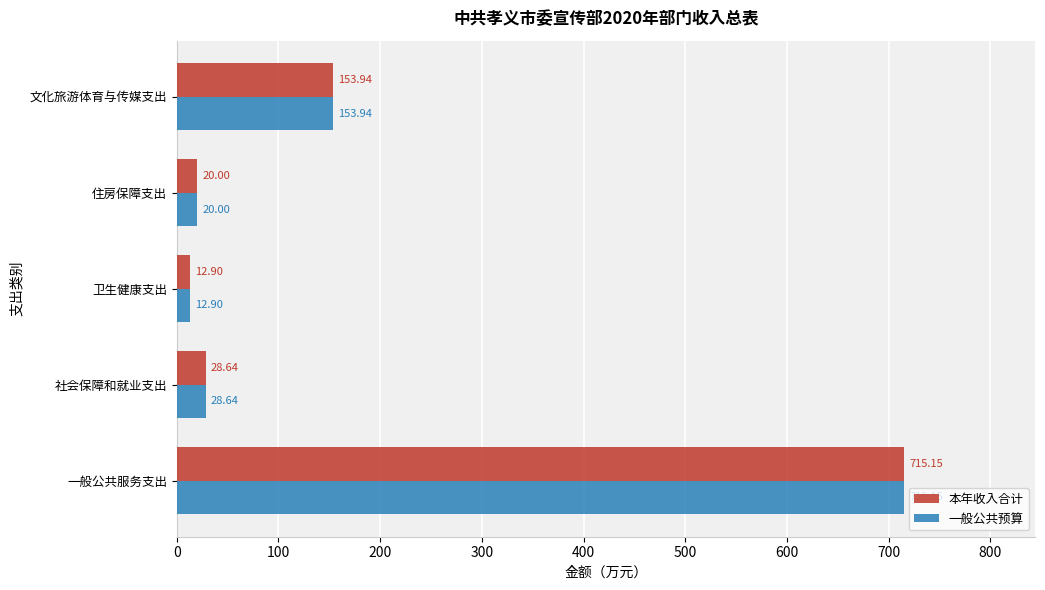

What are all the series names shown in the legend?

本年收入合计, 一般公共预算